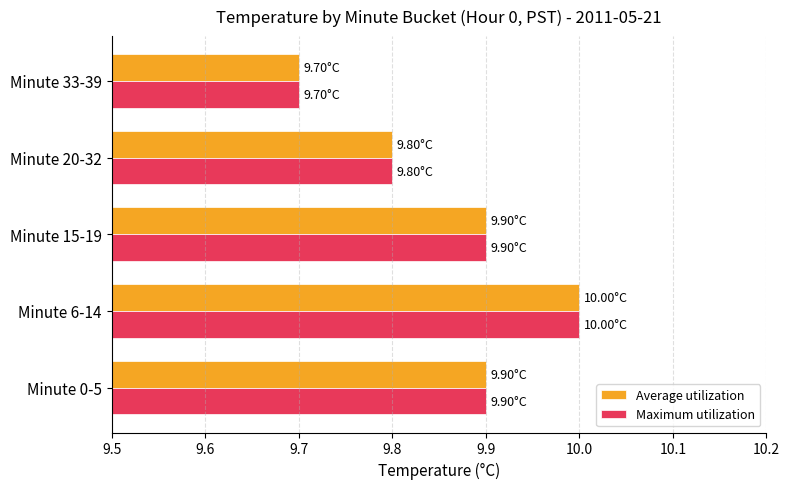

Count the Average utilization values in the range 9 to 10.

5